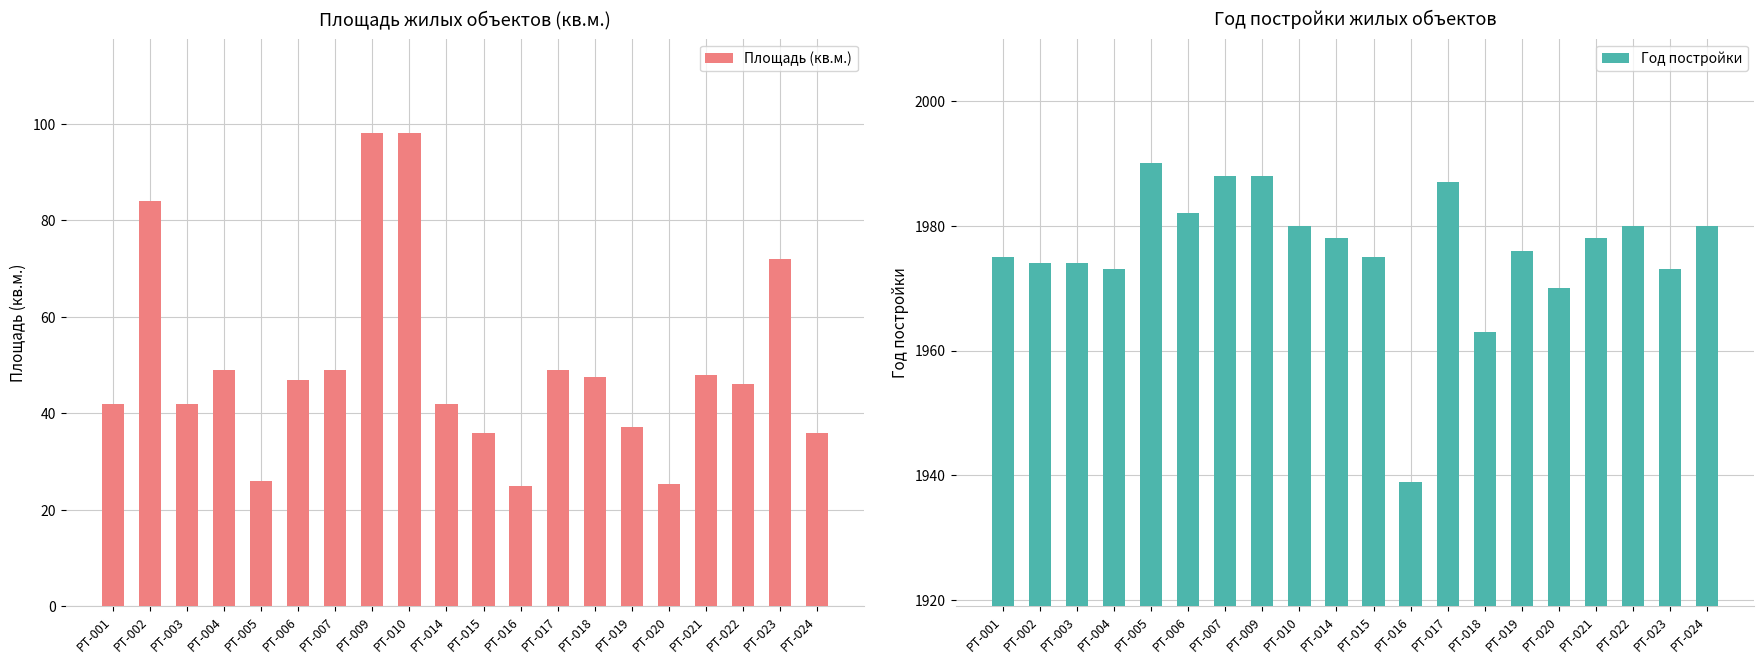

What is the value of the Площадь (кв.м.) bar at the 7th from the left?

49.0